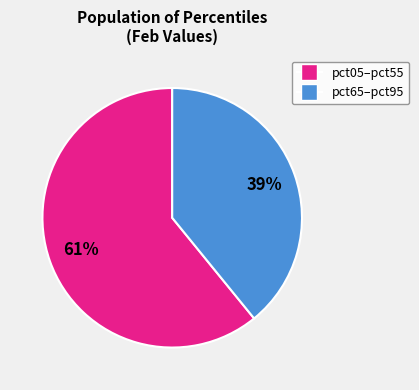

Is there a majority slice in this chart?

Yes